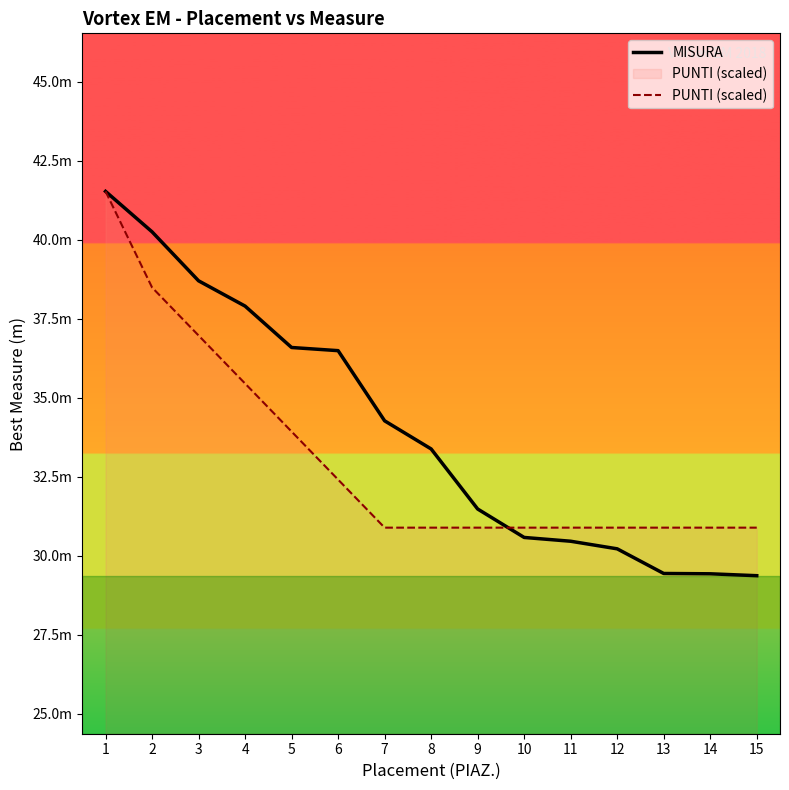

At which label does MISURA reach its peak?

1